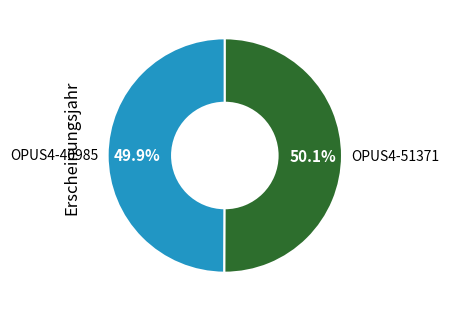

What percentage do OPUS4-51371 and OPUS4-40985 together represent?

100.0%